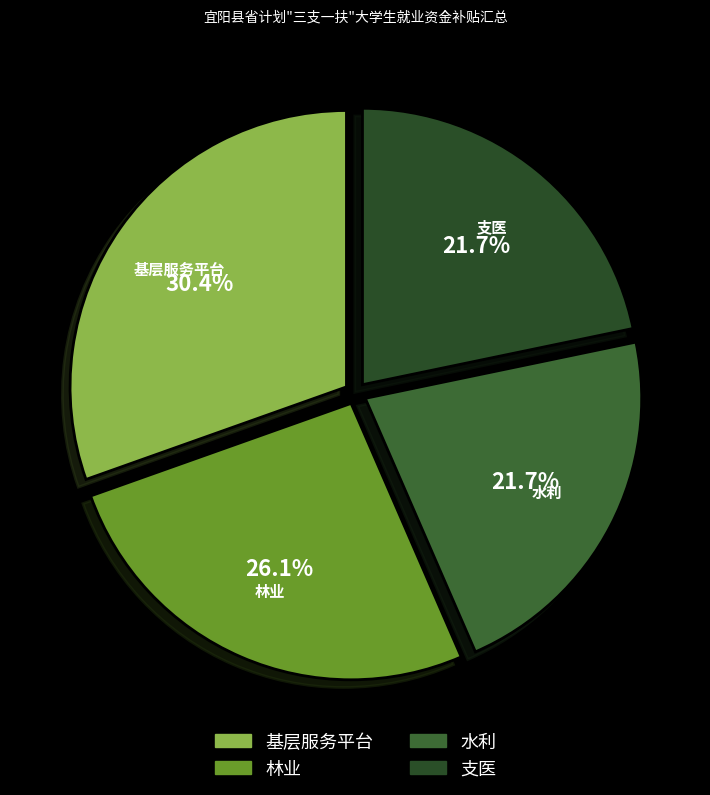

What is the largest slice in the pie chart?

基层服务平台